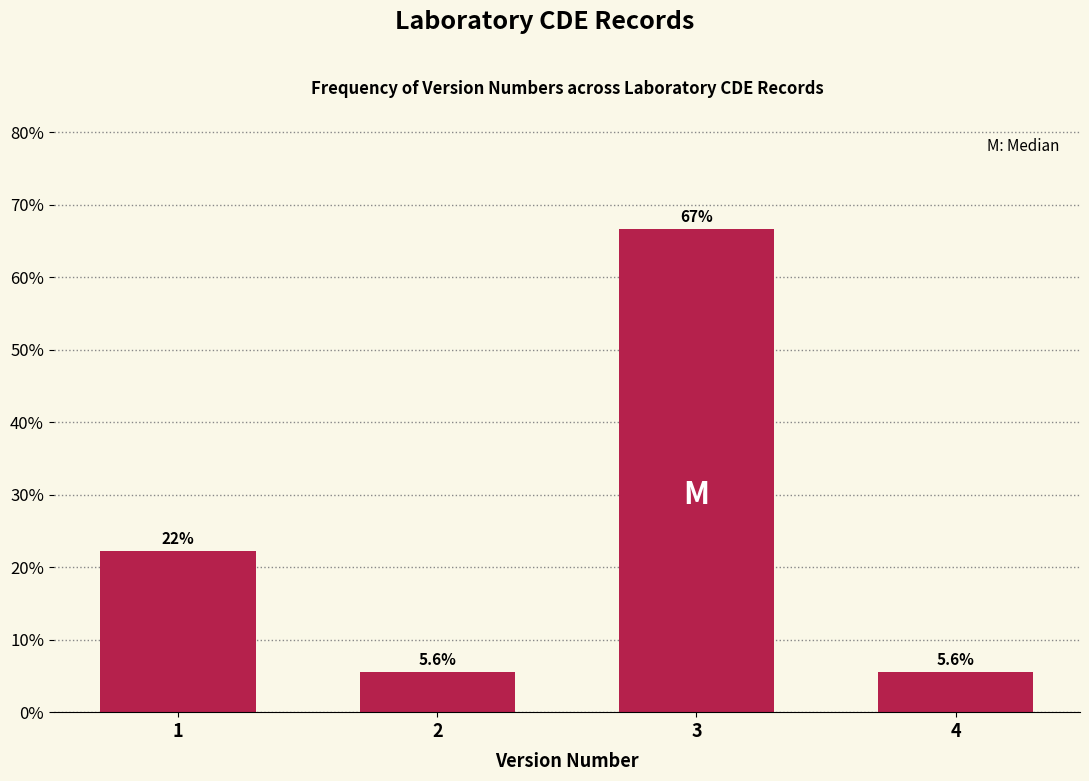

Reading right to left, transcribe all the data shown in this chart.

5.6	66.7	5.6	22.2